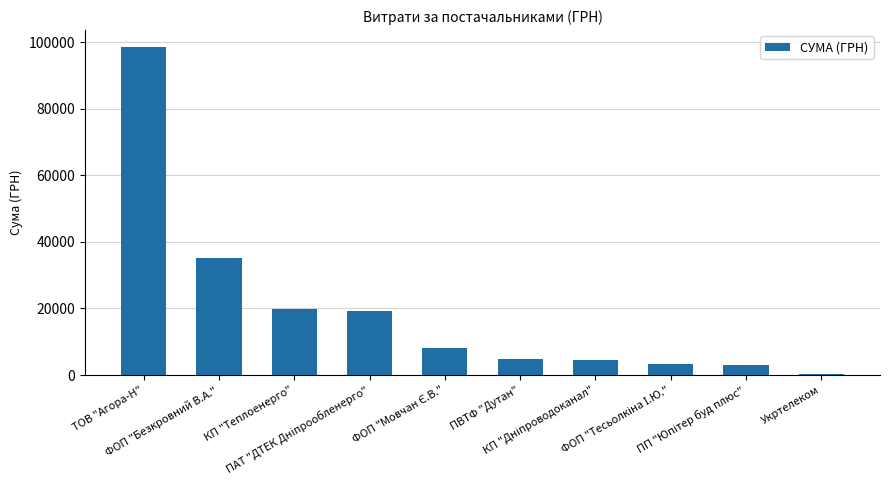

Are the bars grouped side by side (vs. stacked)?

No